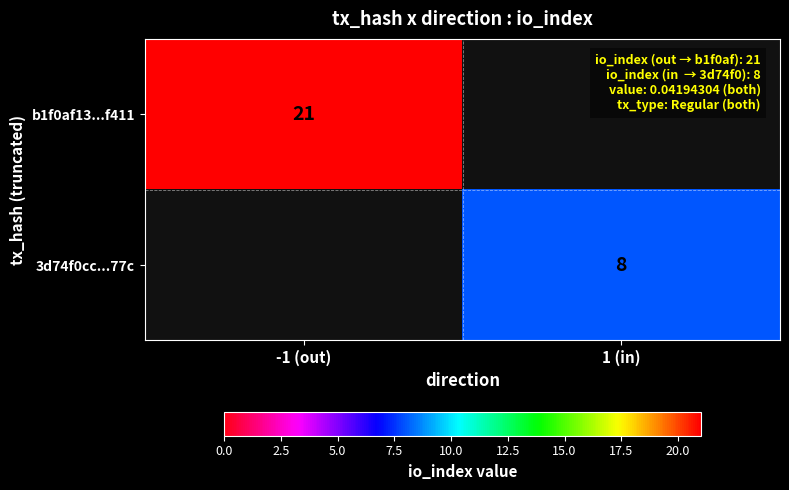

The b1f0af13...f411 series shows 28.0 at -1 (out). True or false?

False